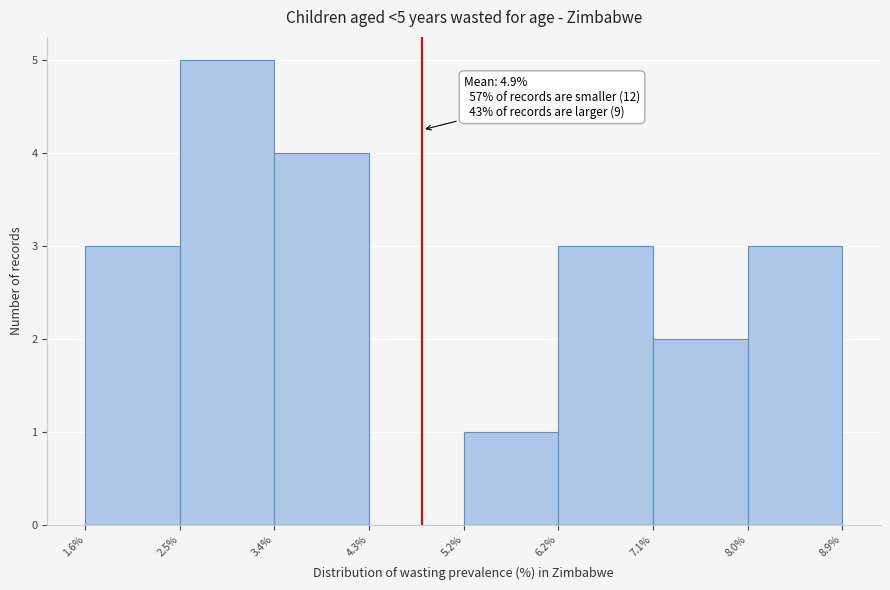

Which range on the x-axis has the tallest bar?

2.5% to 3.4%